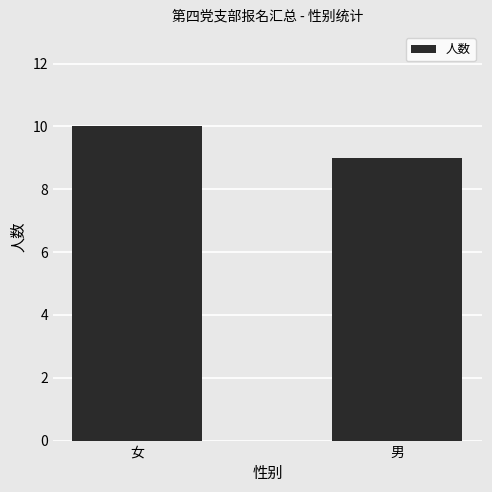

List the labels in order of value, smallest first.

男, 女